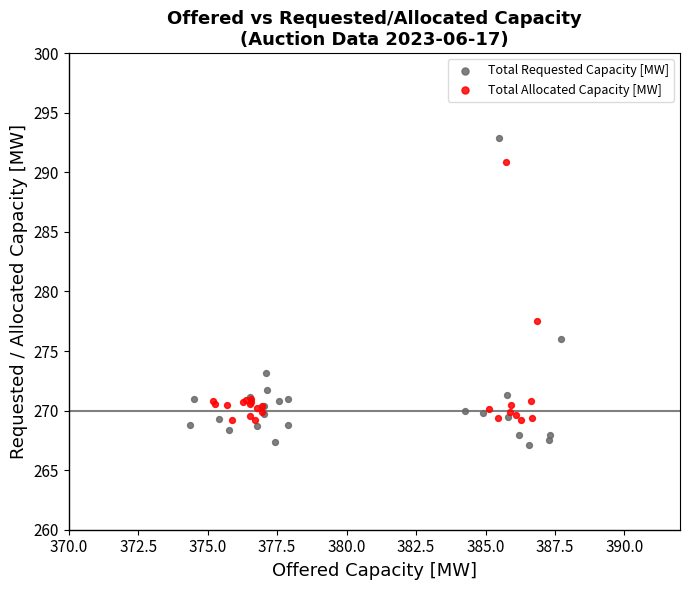

Which series has the largest Y range (max minus min)?

Total Requested Capacity [MW]